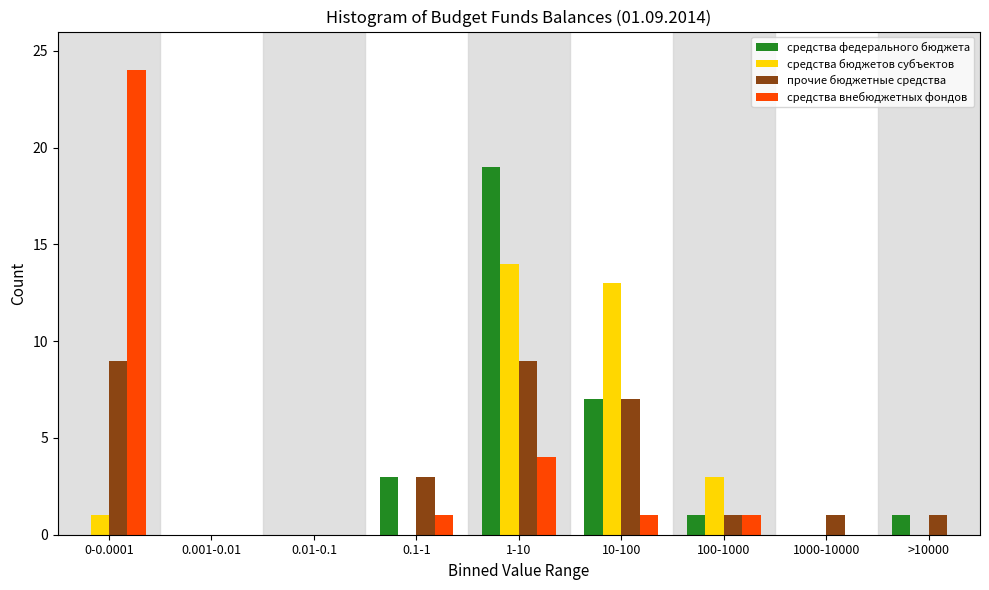

True or false: средства бюджетов субъектов has a value of 0 at >10000.

True